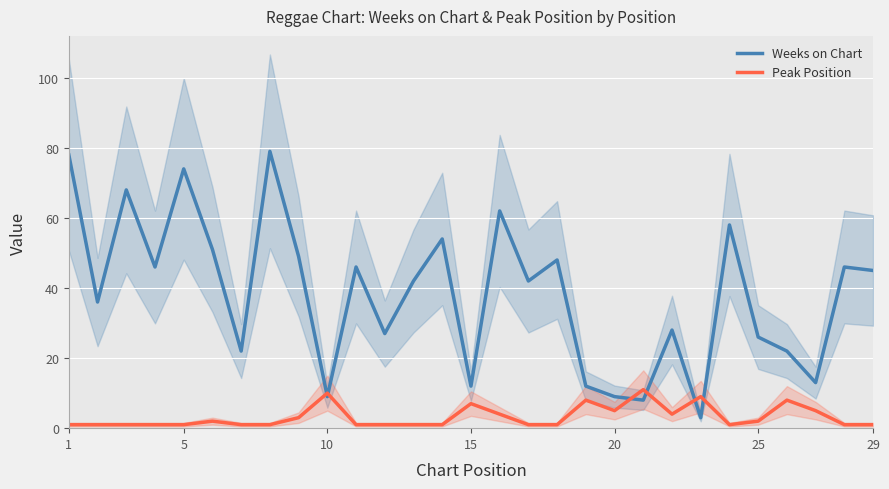

What is the maximum value for Weeks on Chart?

79